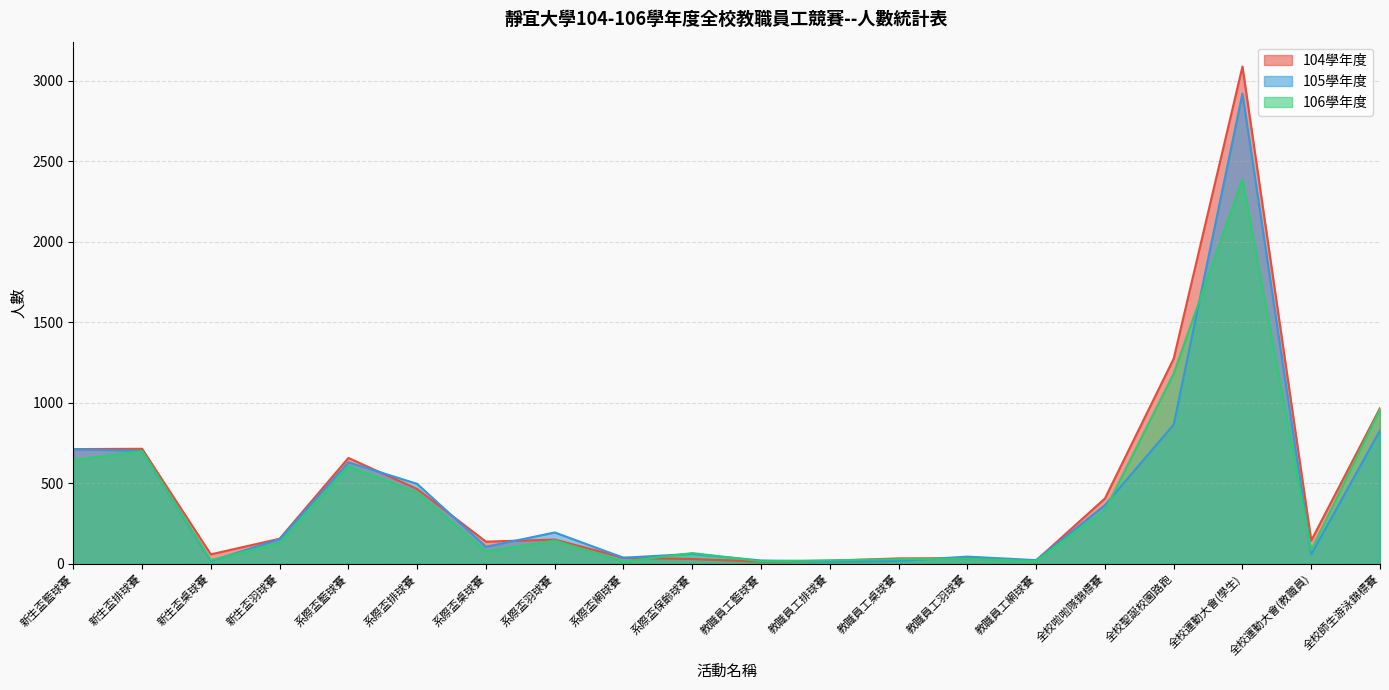

Reading right to left, extract all data points from this chart.

104學年度: 967	144	3089	1274	405	20	34	33	18	13	29	37	150	137	464	657	155	58	714	712
105學年度: 828	58	2921	864	364	22	44	17	14	20	61	37	194	105	496	630	152	17	701	711
106學年度: 959	84	2389	1181	332	16	31	28	21	15	66	13	144	76	443	605	128	22	700	643